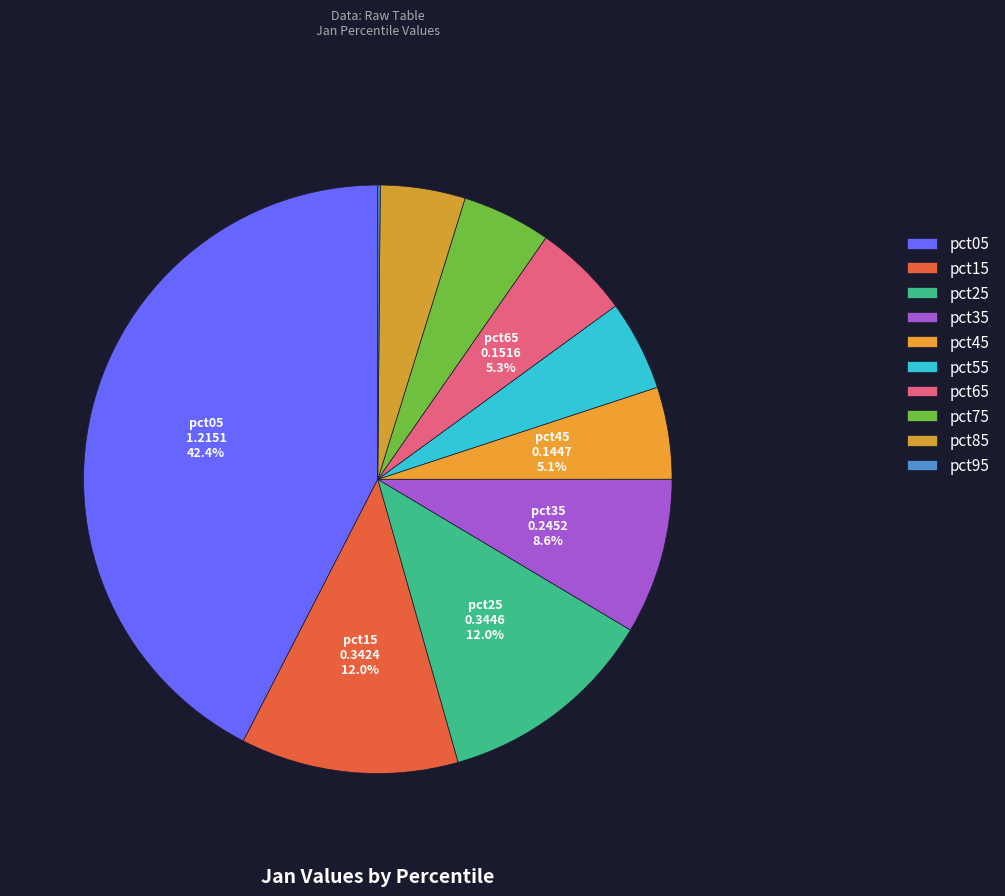

To the nearest percent, what is the average slice percentage?

10%